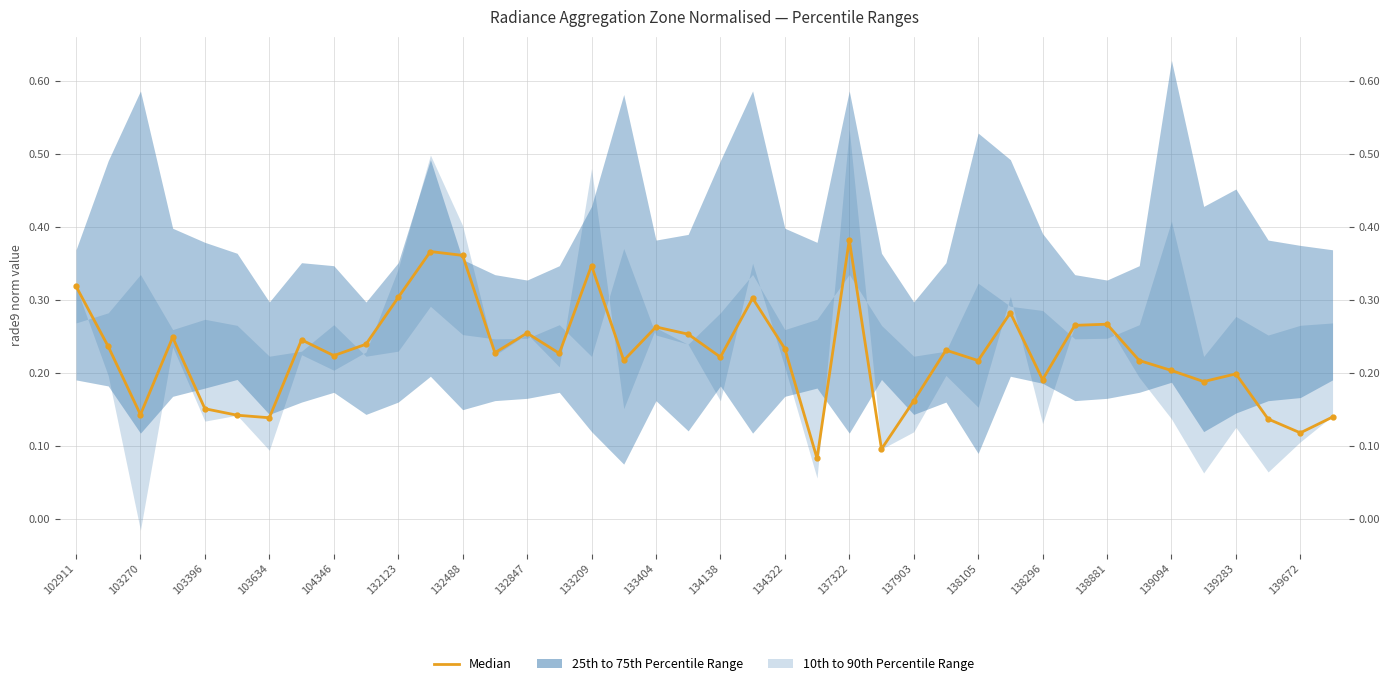

Does the chart display data point markers on the line(s)?

Yes